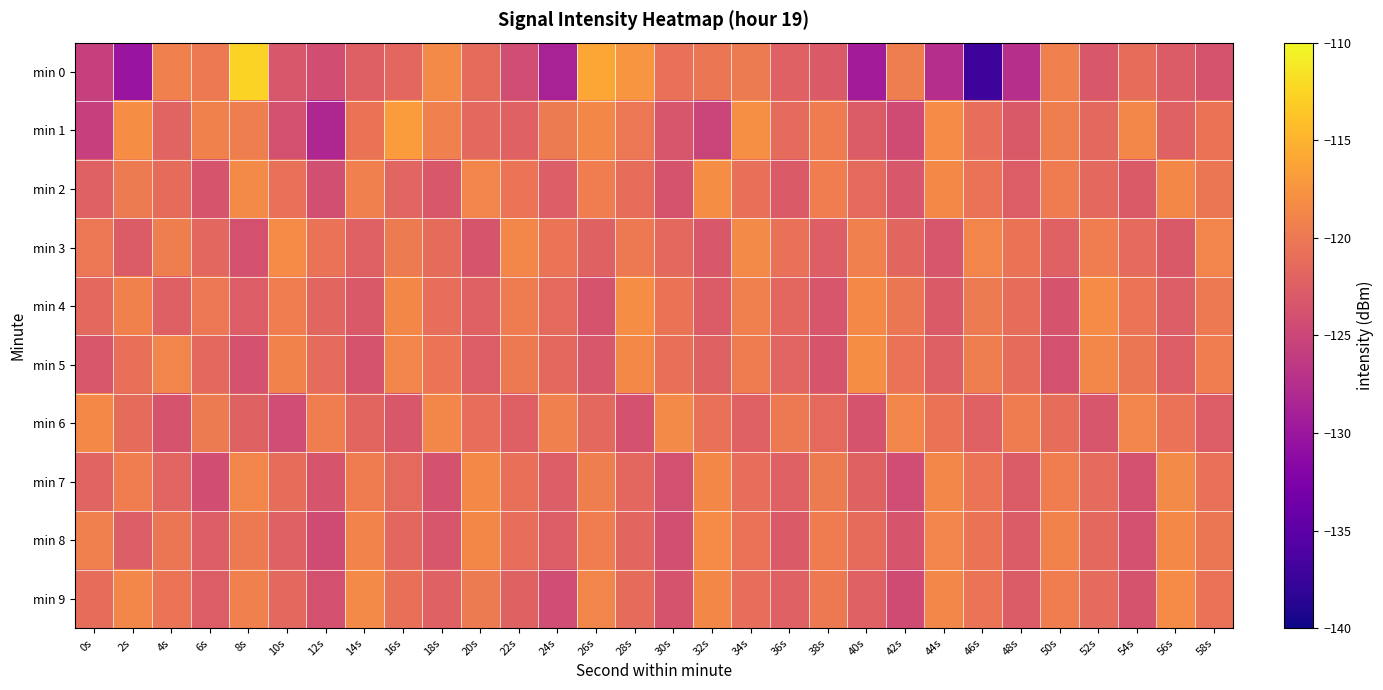

Which series changed the most between 12s and 50s?

min 1